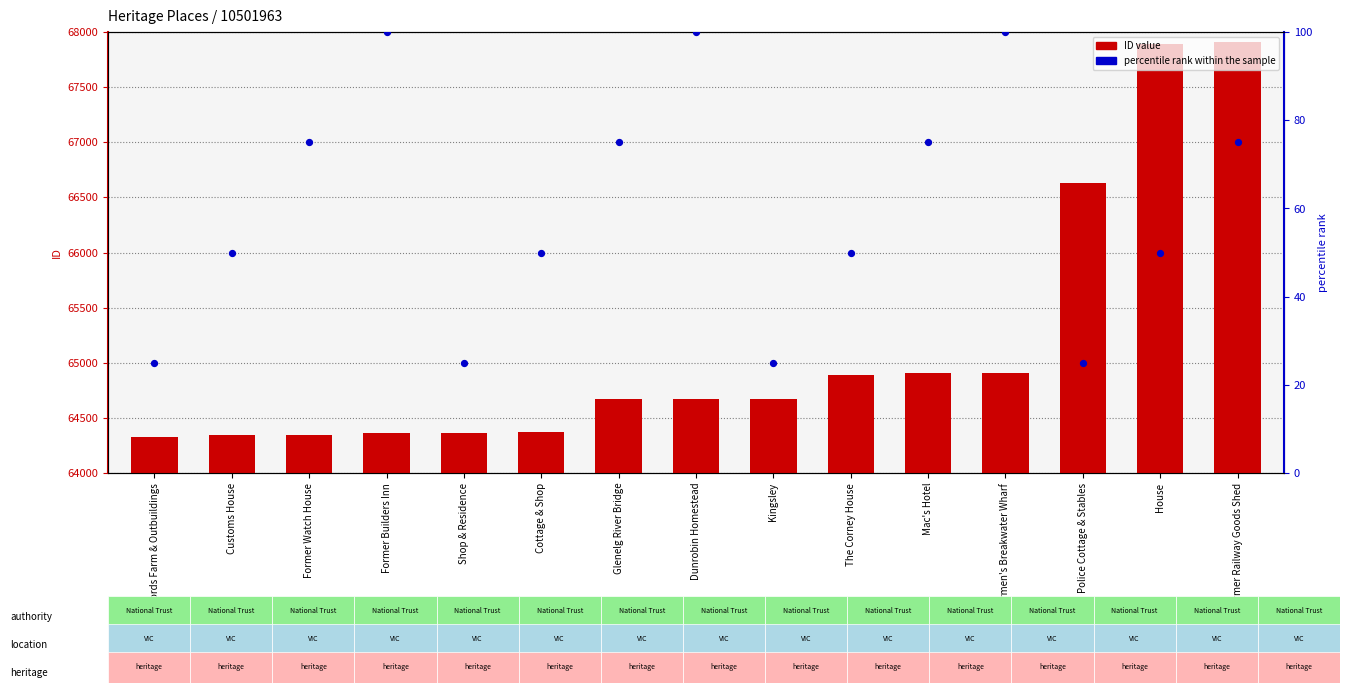

Which series has the widest spread of Y values?

ID